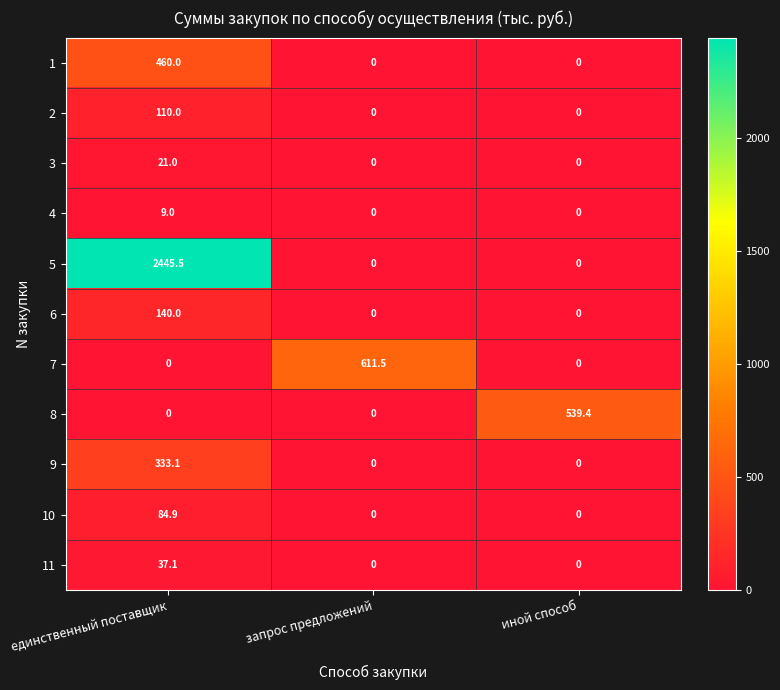

At how many categories does at least one series exceed 1801?

1